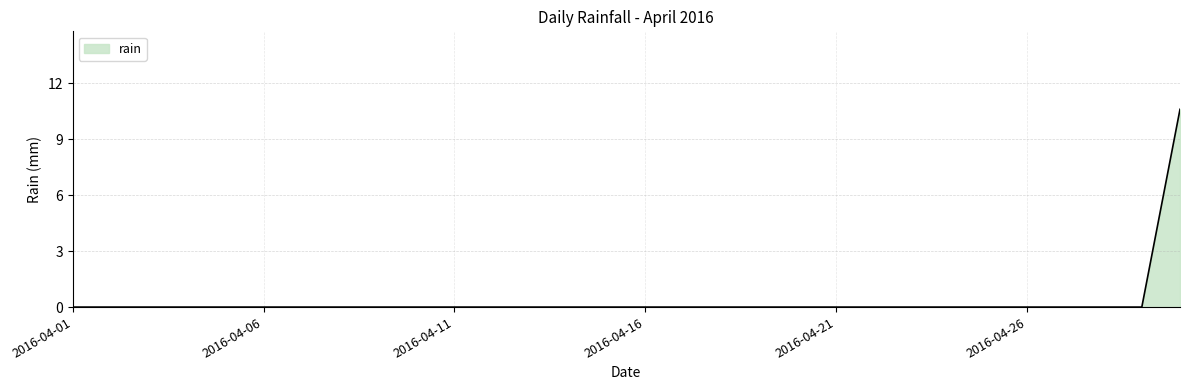

What is the greatest value displayed?

10.6